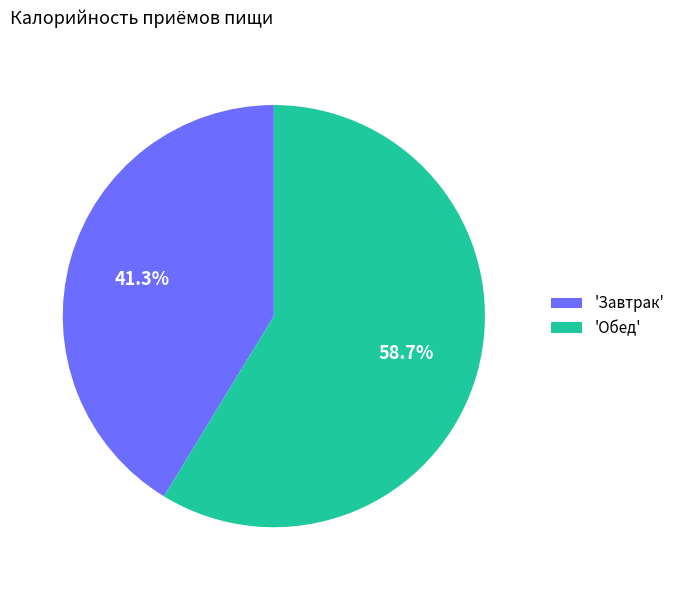

Combined, what portion of the pie is 'Обед' and 'Завтрак'?

100.0%